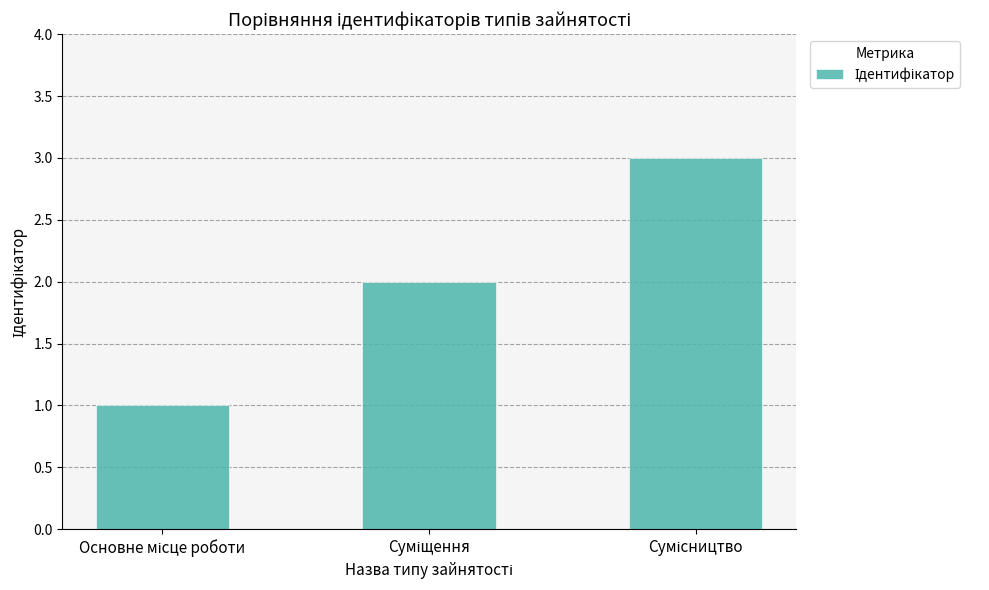

Count the values in the range 1 to 3.

3